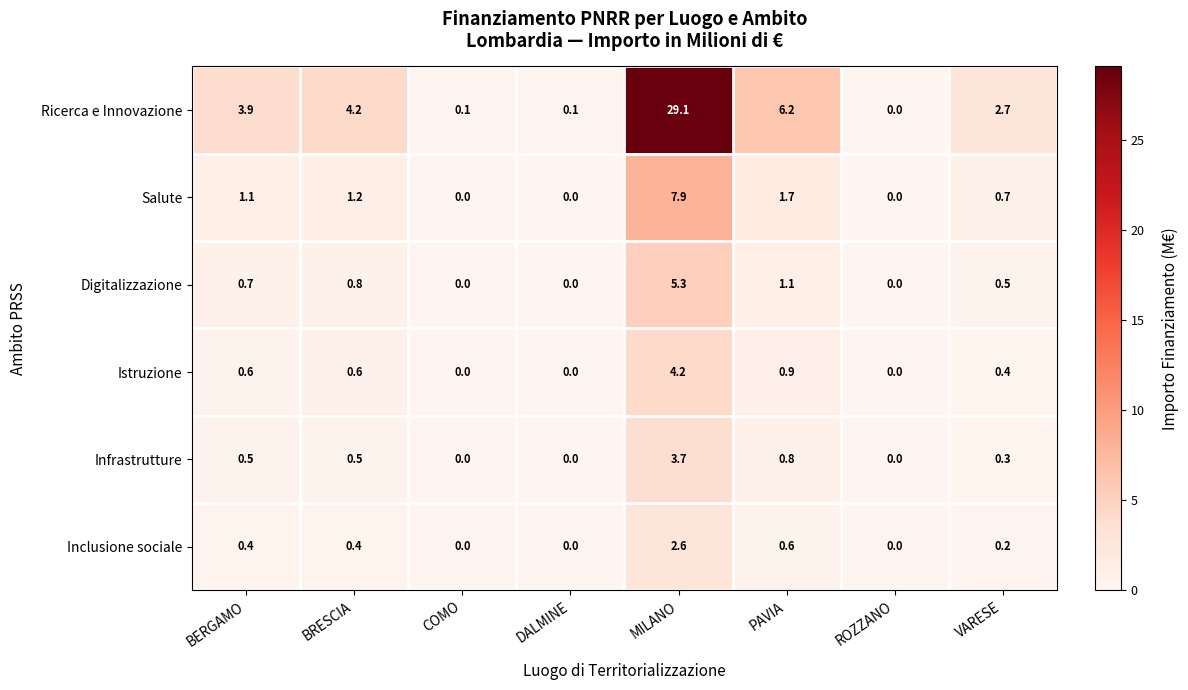

Which series changed the most between COMO and ROZZANO?

Ricerca e Innovazione